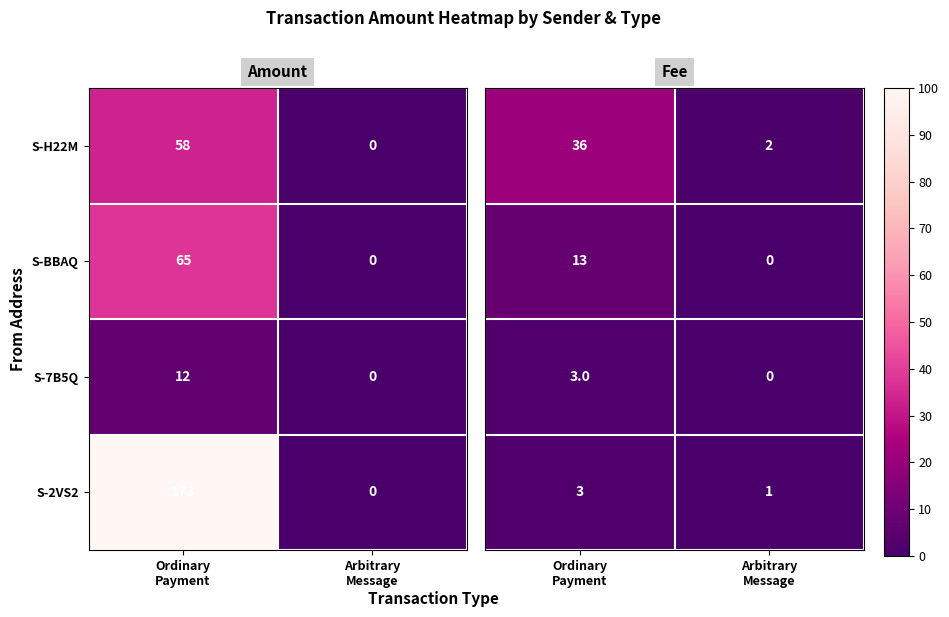

What is the sum of all S-BBAQ values?

65